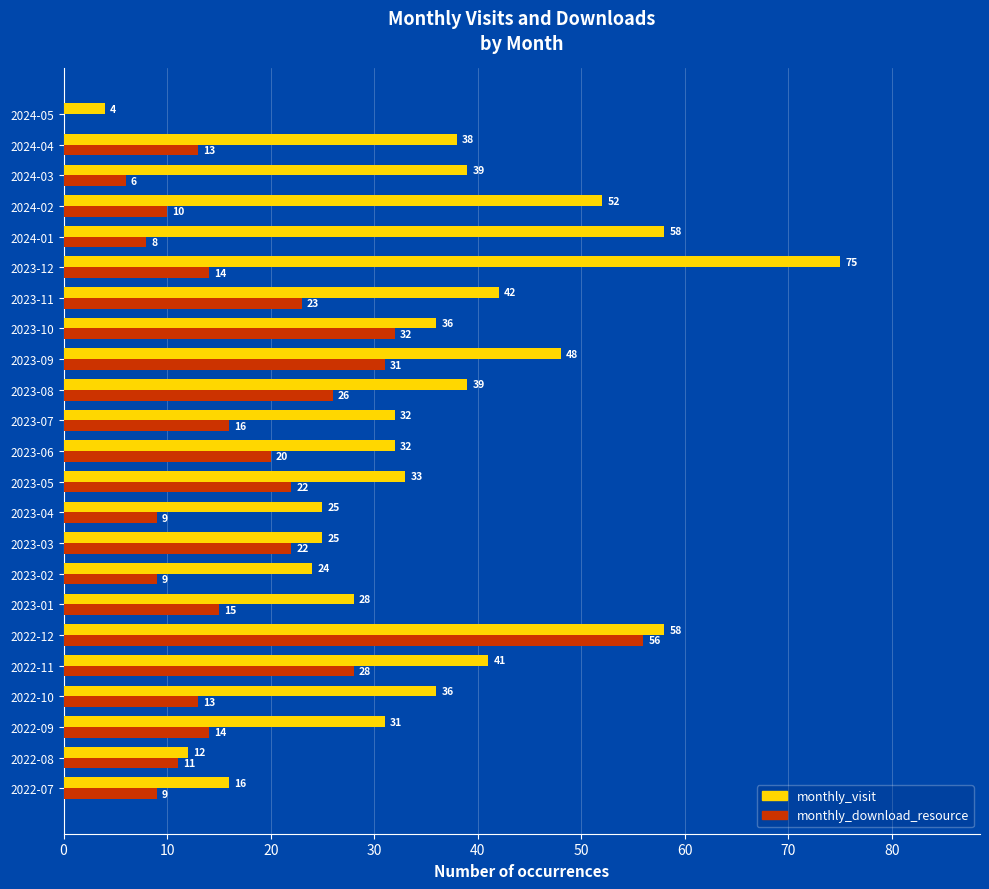

Is it true that monthly_download_resource equals 16 at 2023-07?

True